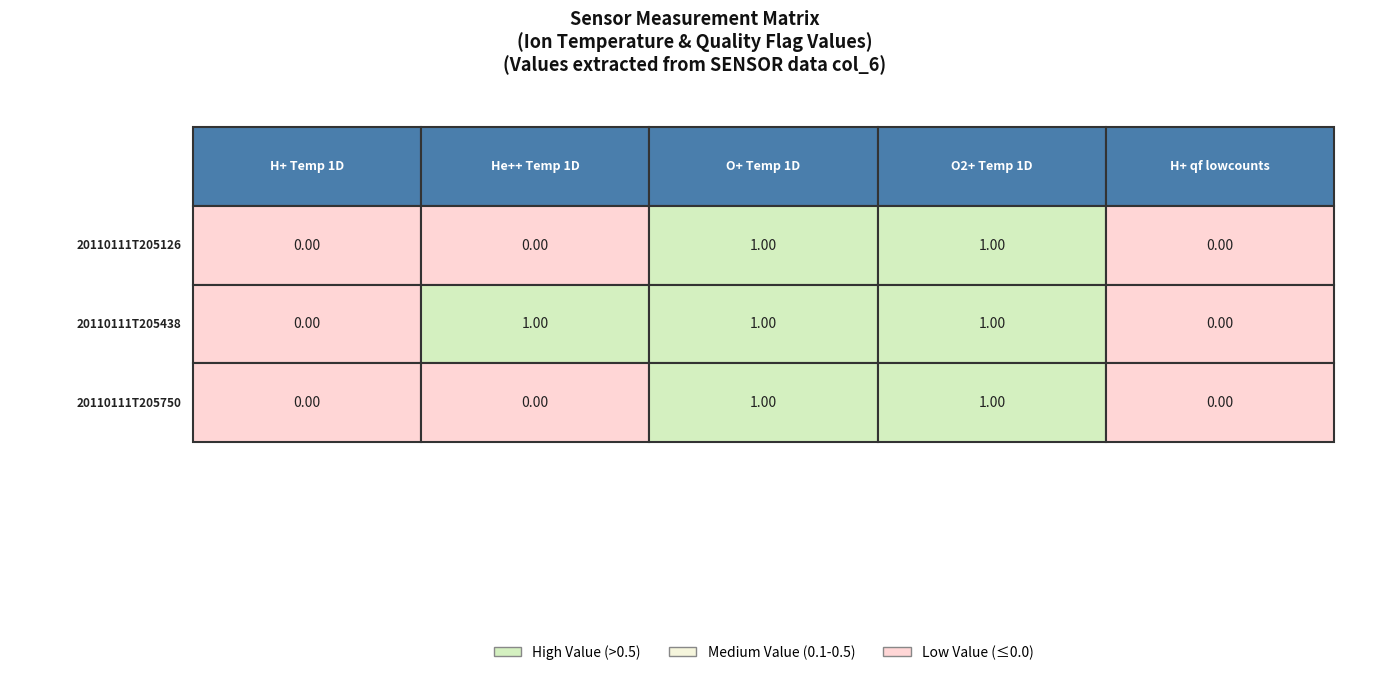

What is the approximate value of He++ Temp 1D at 1?

1